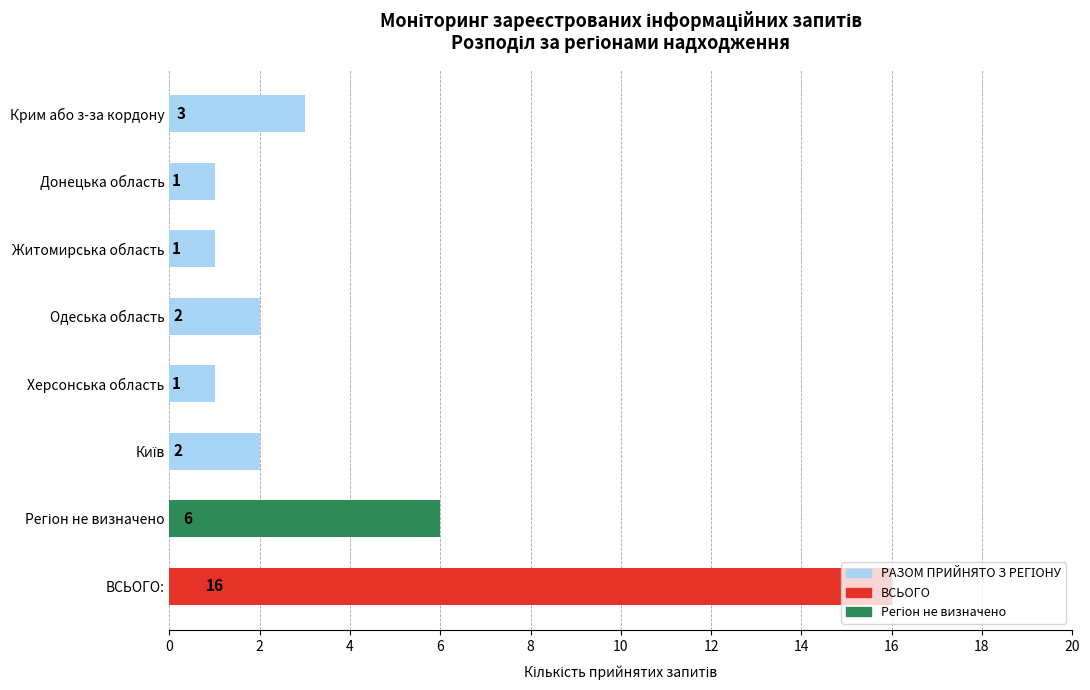

Between Одеська область and ВСЬОГО:, which is larger?

ВСЬОГО: